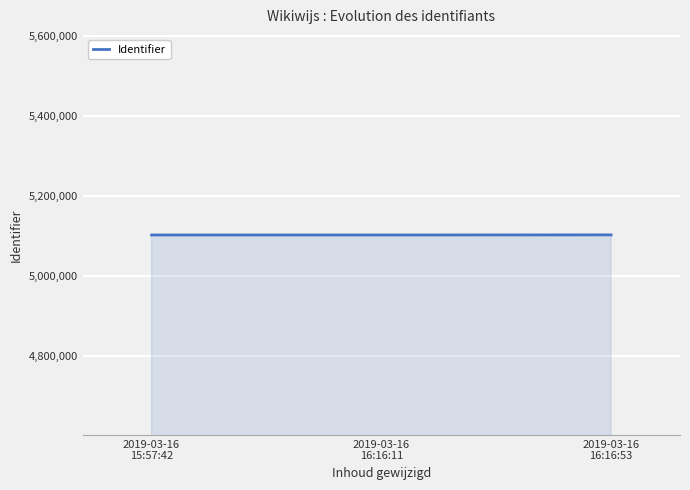

How many categories are shown in the chart?

3